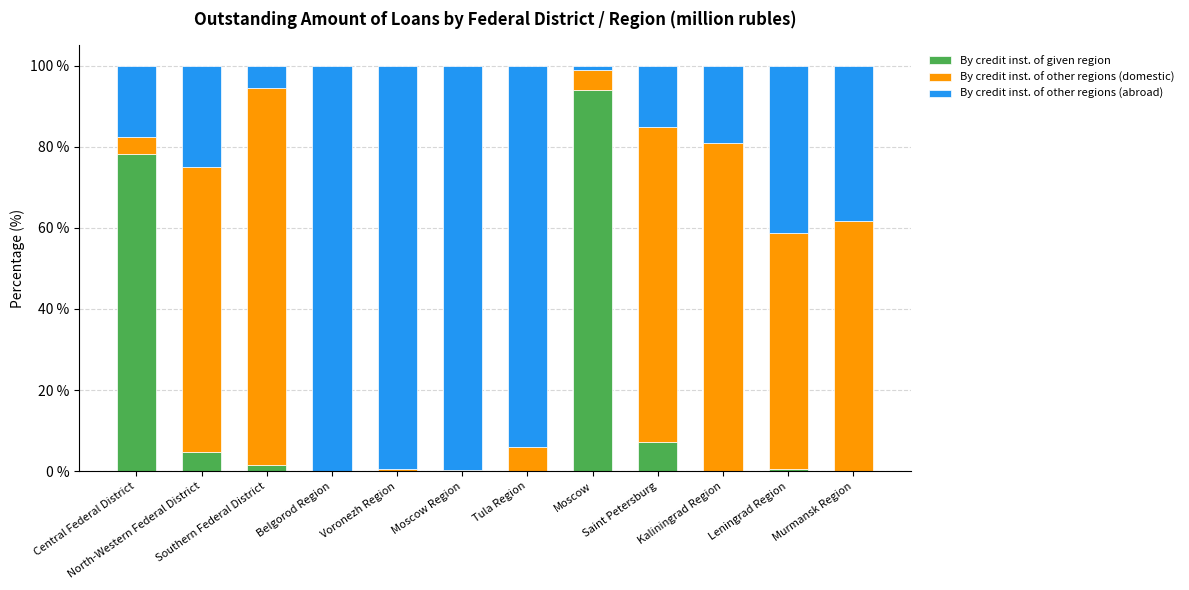

Which category has the highest value in the By credit inst. of given region series?

Moscow